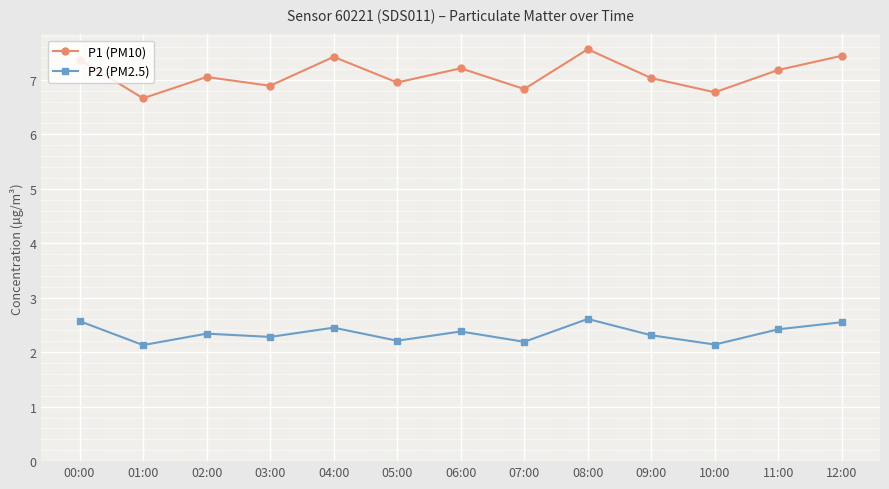

List the series in order of their peak value, highest first.

P1 (PM10), P2 (PM2.5)